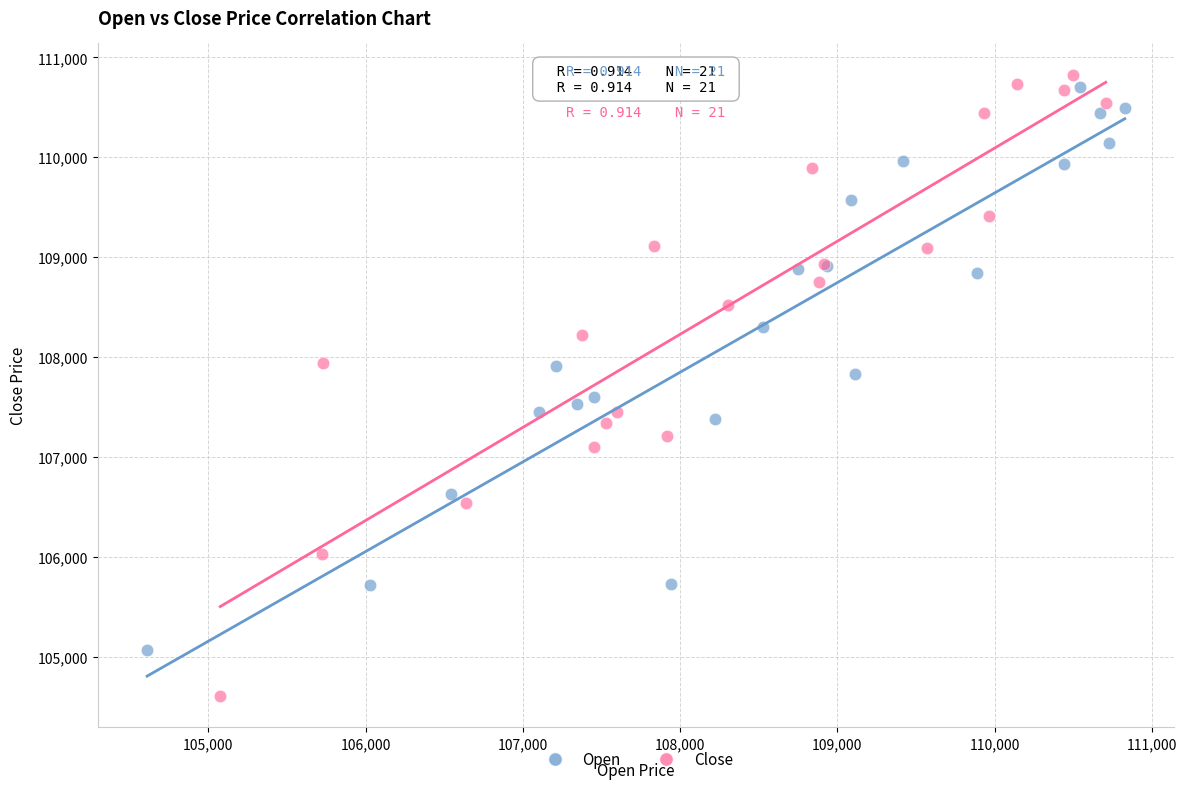

What are all the series names shown in the legend?

Open, Close